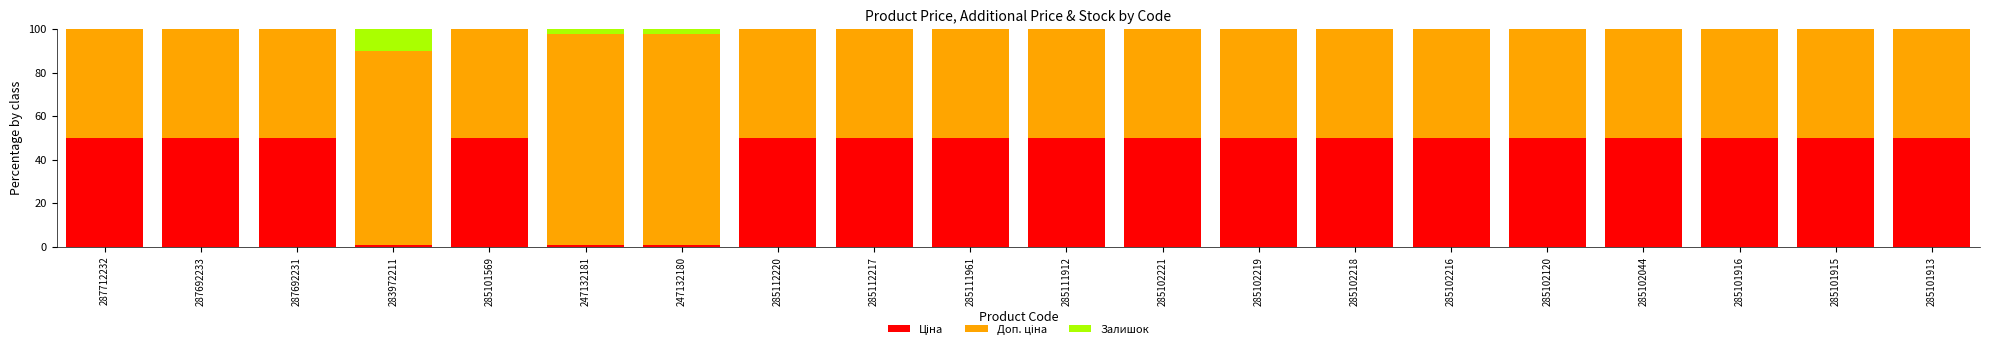

Are the bars horizontal?

No